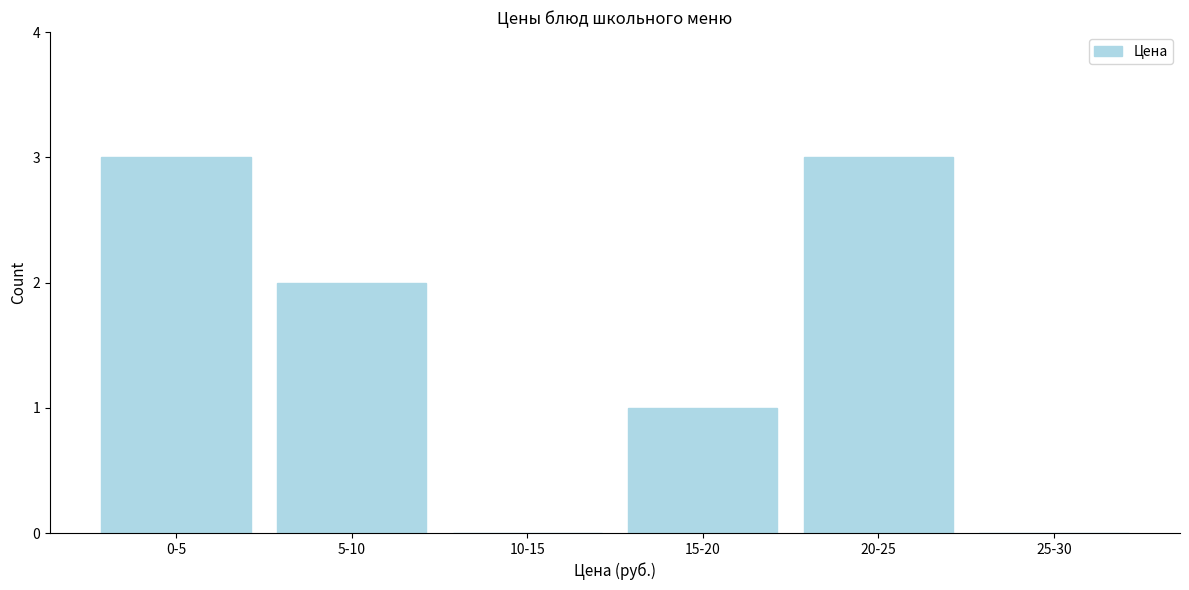

Reading right to left, list all the values displayed in this chart.

25-30=0	20-25=3	15-20=1	10-15=0	5-10=2	0-5=3